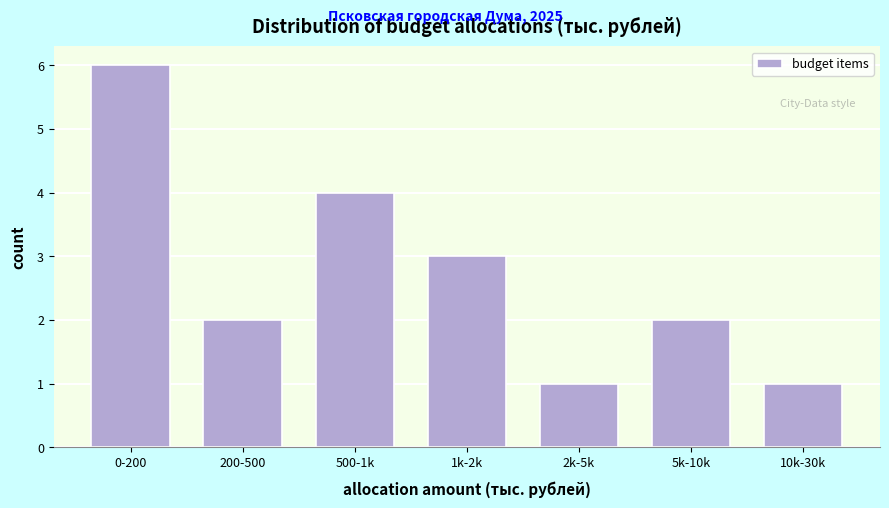

Reading left to right, transcribe all the data shown in this chart.

6	2	4	3	1	2	1